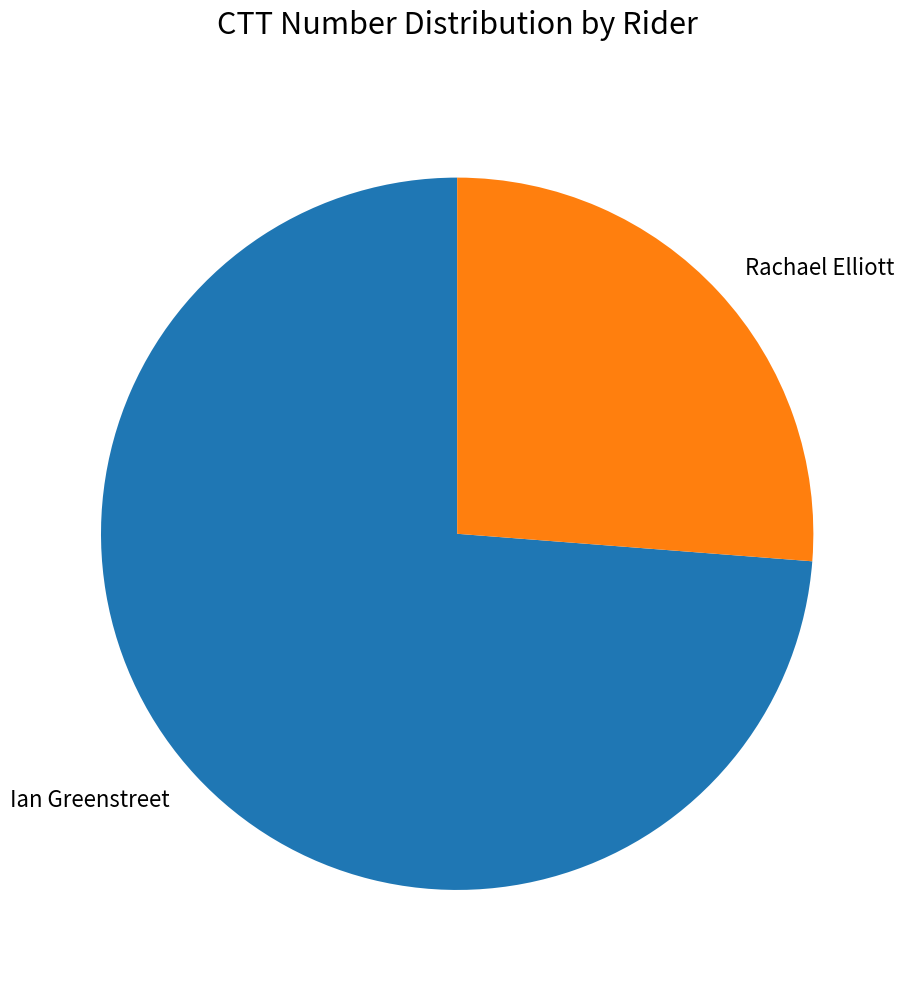

Between Rachael Elliott and Ian Greenstreet, which is larger?

Ian Greenstreet